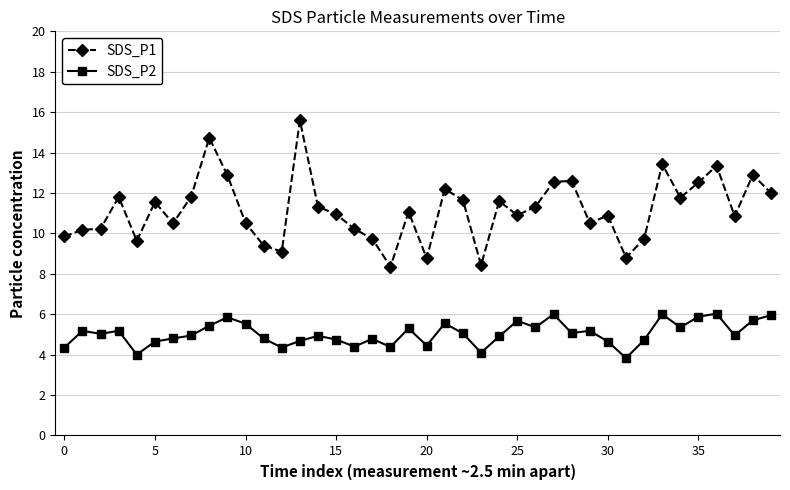

Does the chart display data point markers on the line(s)?

Yes